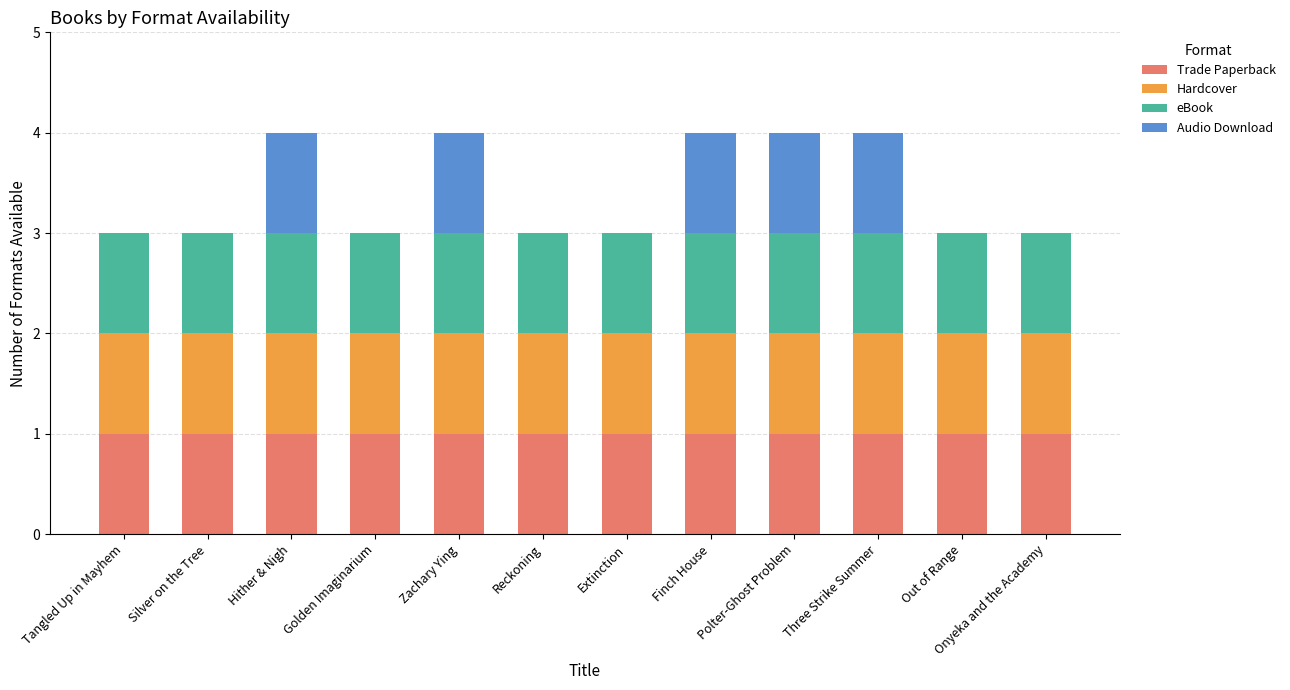

The Trade Paperback series shows 1 at Zachary Ying. True or false?

True